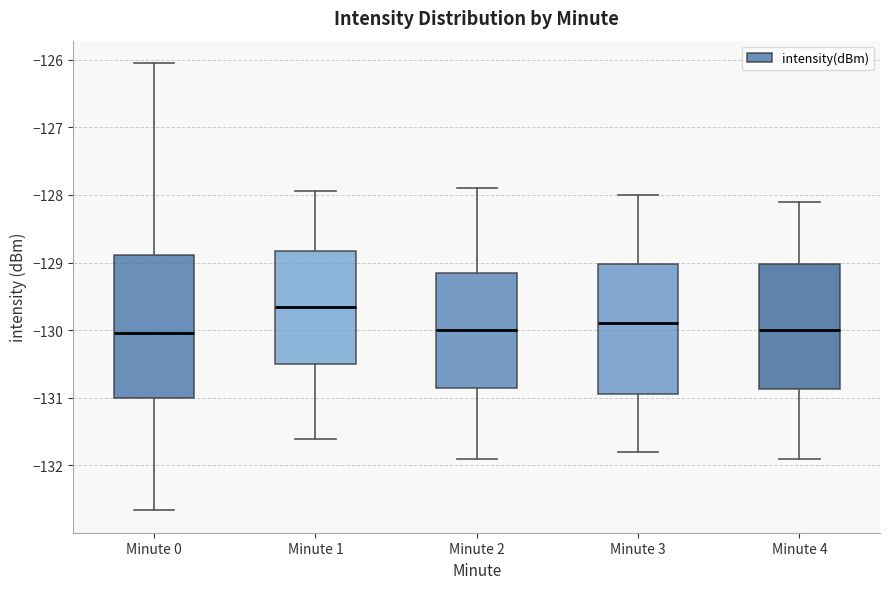

Where does the lower whisker of the box for Minute 4 end on the y-axis? The values are not printed on the chart, so give them approximately, as read against the axis.

-131.9